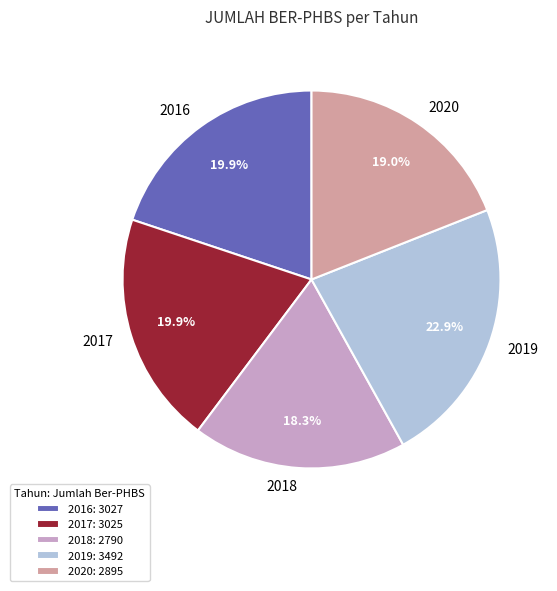

Between 2018 and 2016, which is larger?

2016